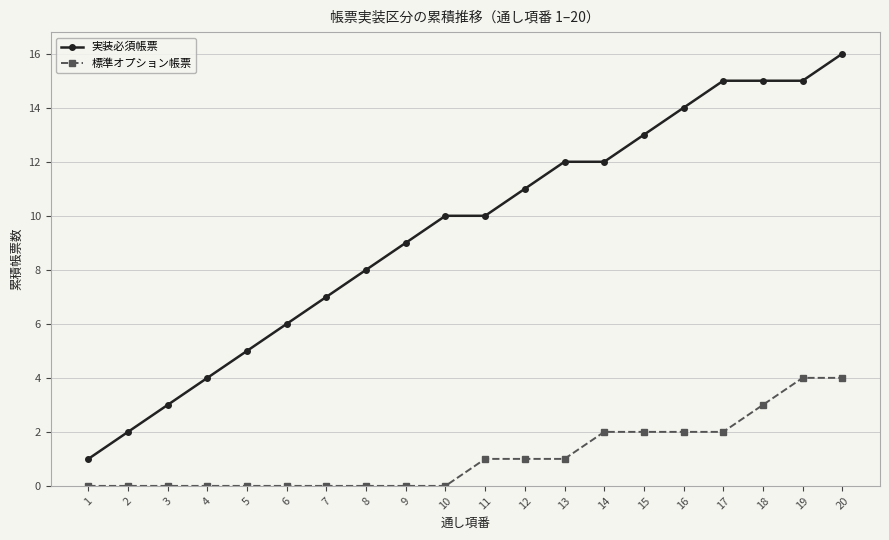

Which series changed the most between 1 and 8?

実装必須帳票